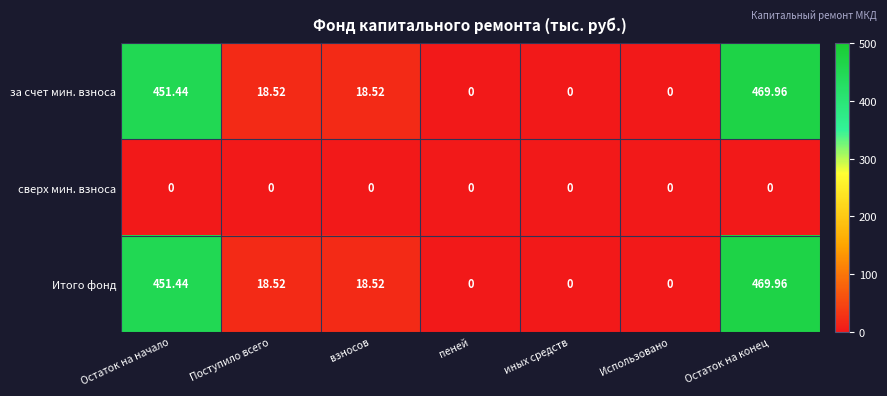

At which category is the sum across all series the highest?

Остаток на конец